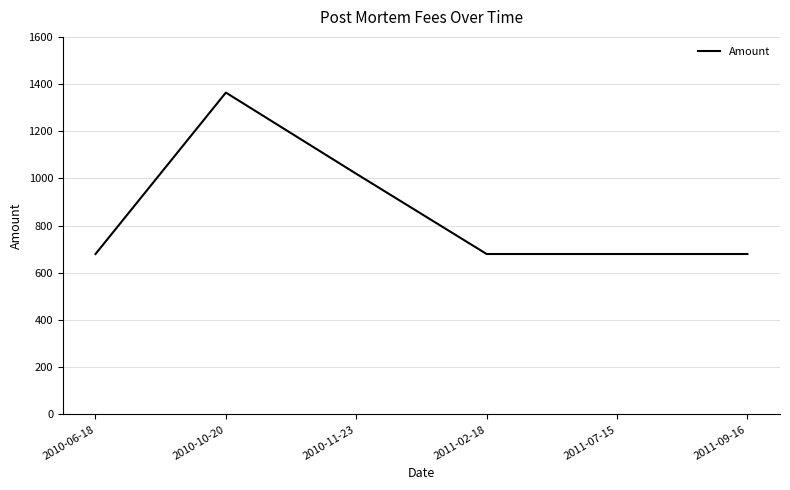

The value at 2010-06-18 is 680. True or false?

True